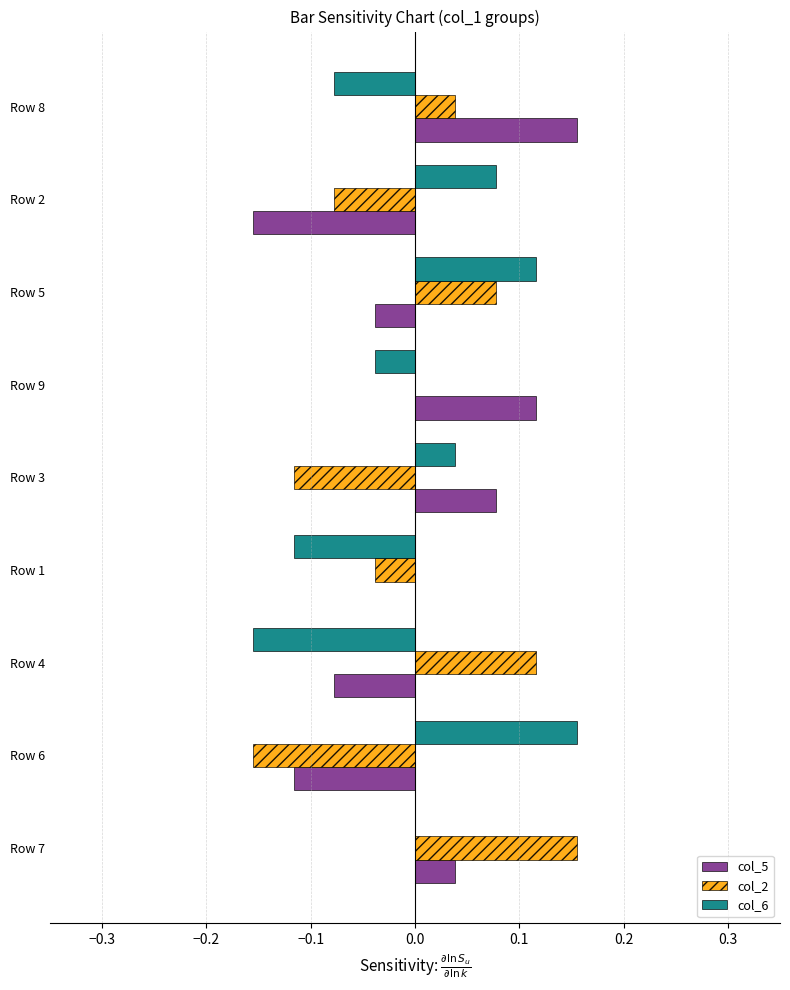

Is the value of col_5 at Row 1 greater than the value of col_2 at Row 8?

No